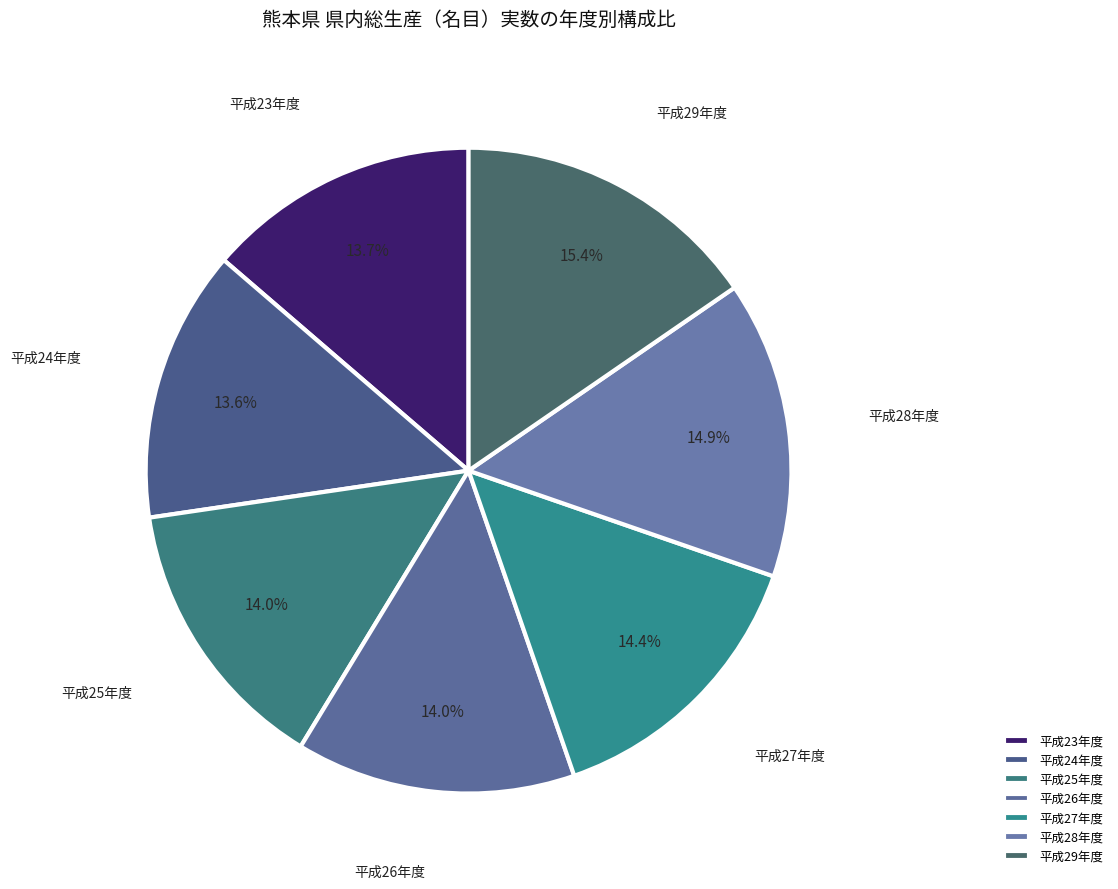

How many slices are in this pie chart?

7